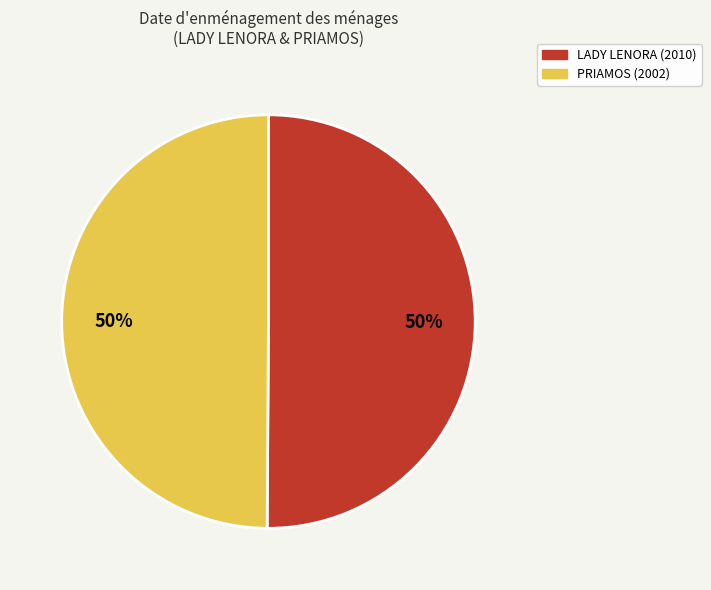

The LADY LENORA (2010) slice represents 50% of the pie. True or false?

True